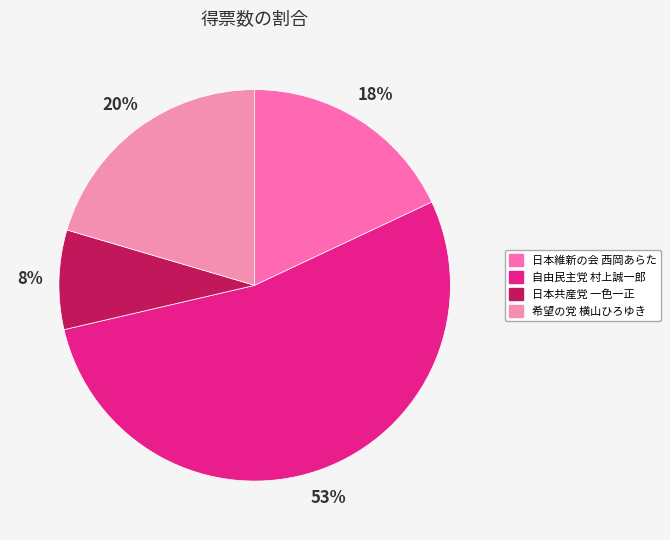

Is there any slice that represents more than half of the pie?

Yes